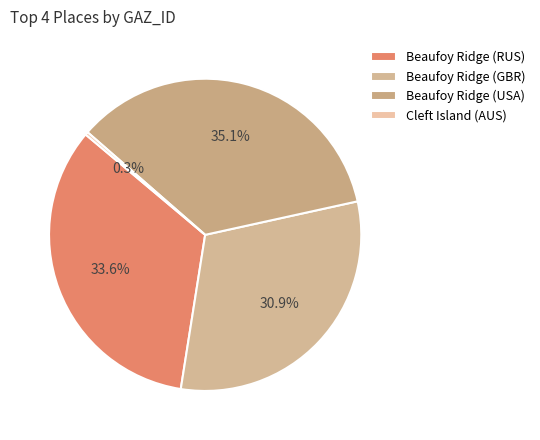

What is the change in value from Beaufoy Ridge (GBR) to Cleft Island (AUS)?

-106656